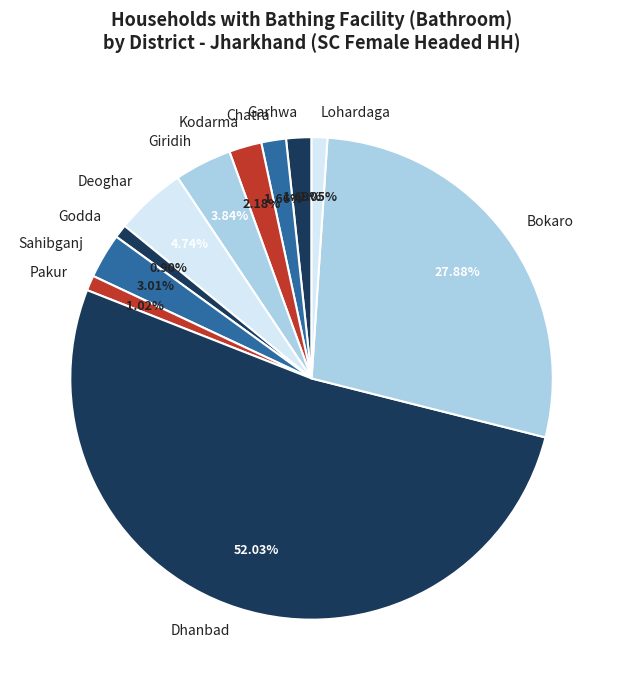

Is there a majority slice in this chart?

Yes